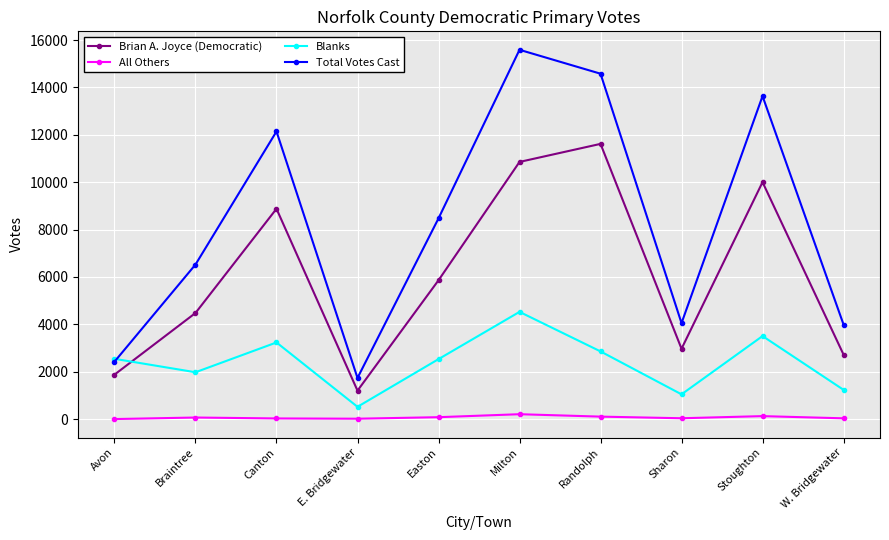

What is the sum of all All Others values?

702